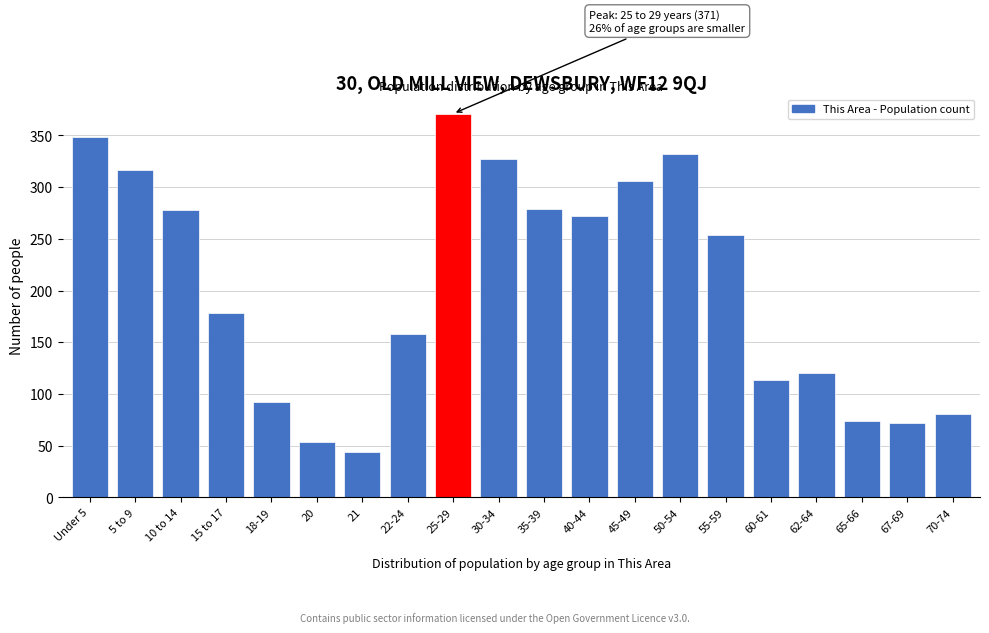

What is the average value?

204